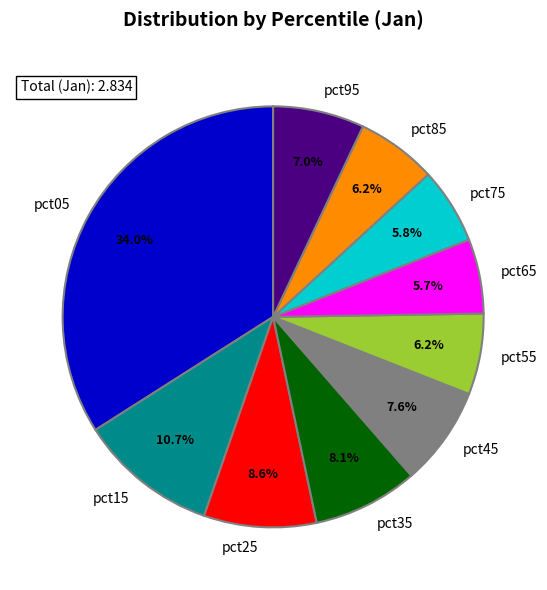

Count the number of slices in the pie.

10